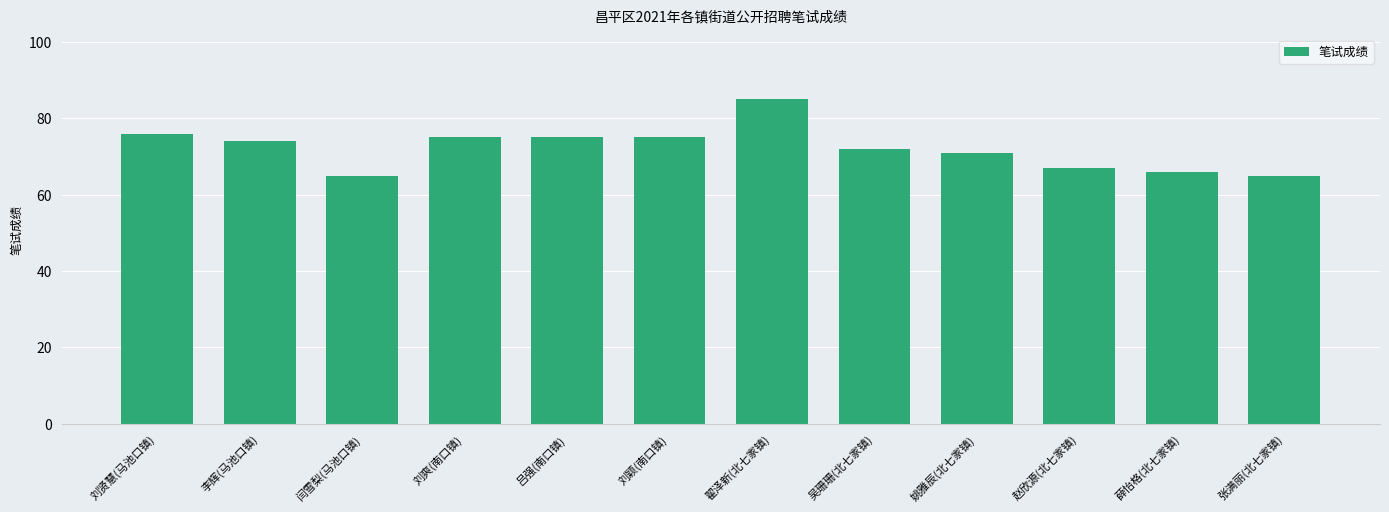

Reading left to right, extract all data points from this chart.

76	74	65	75	75	75	85	72	71	67	66	65